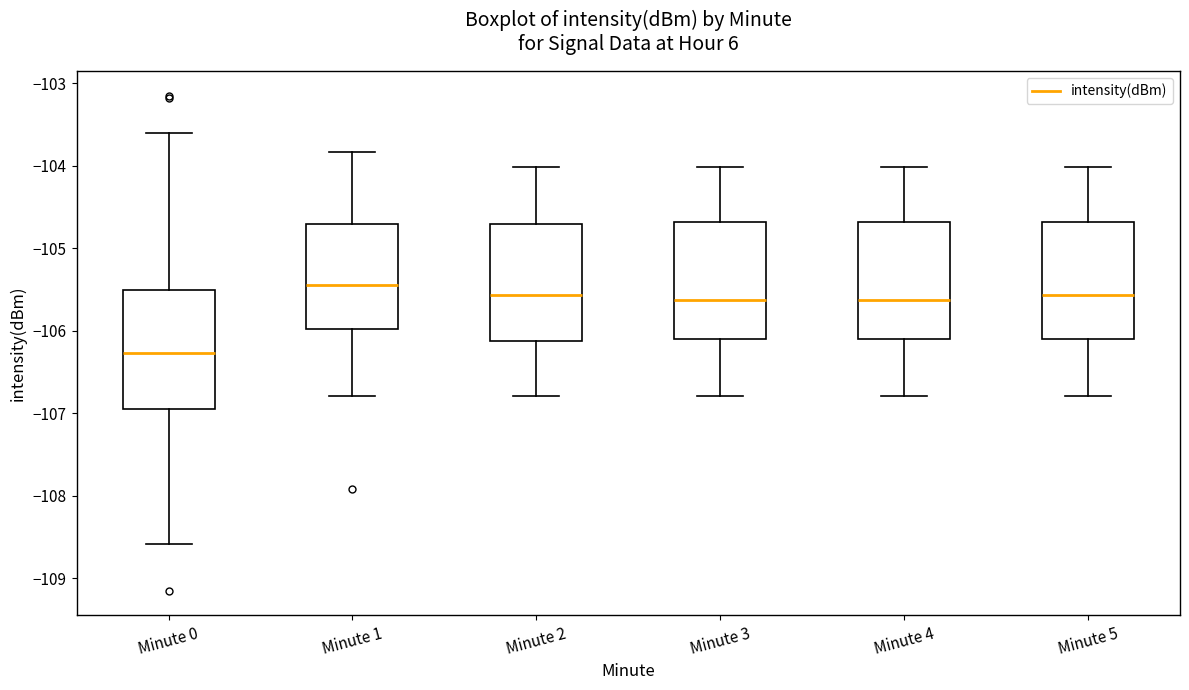

Which box has the lowest median line?

Minute 0